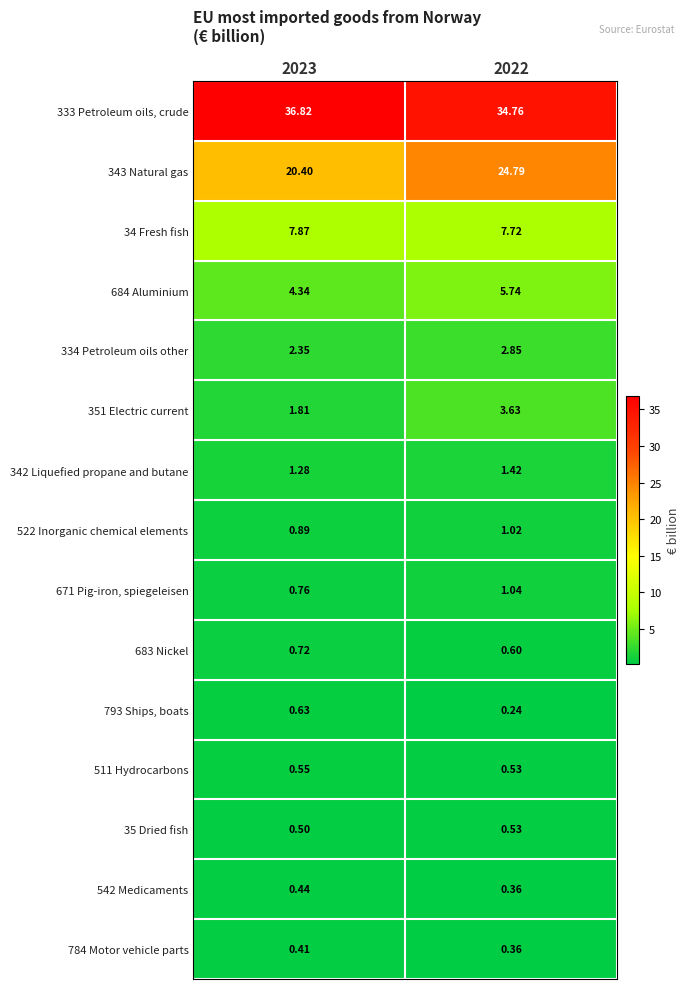

Is the value of 522 Inorganic chemical elements at 2022 greater than the value of 351 Electric current at 2023?

No